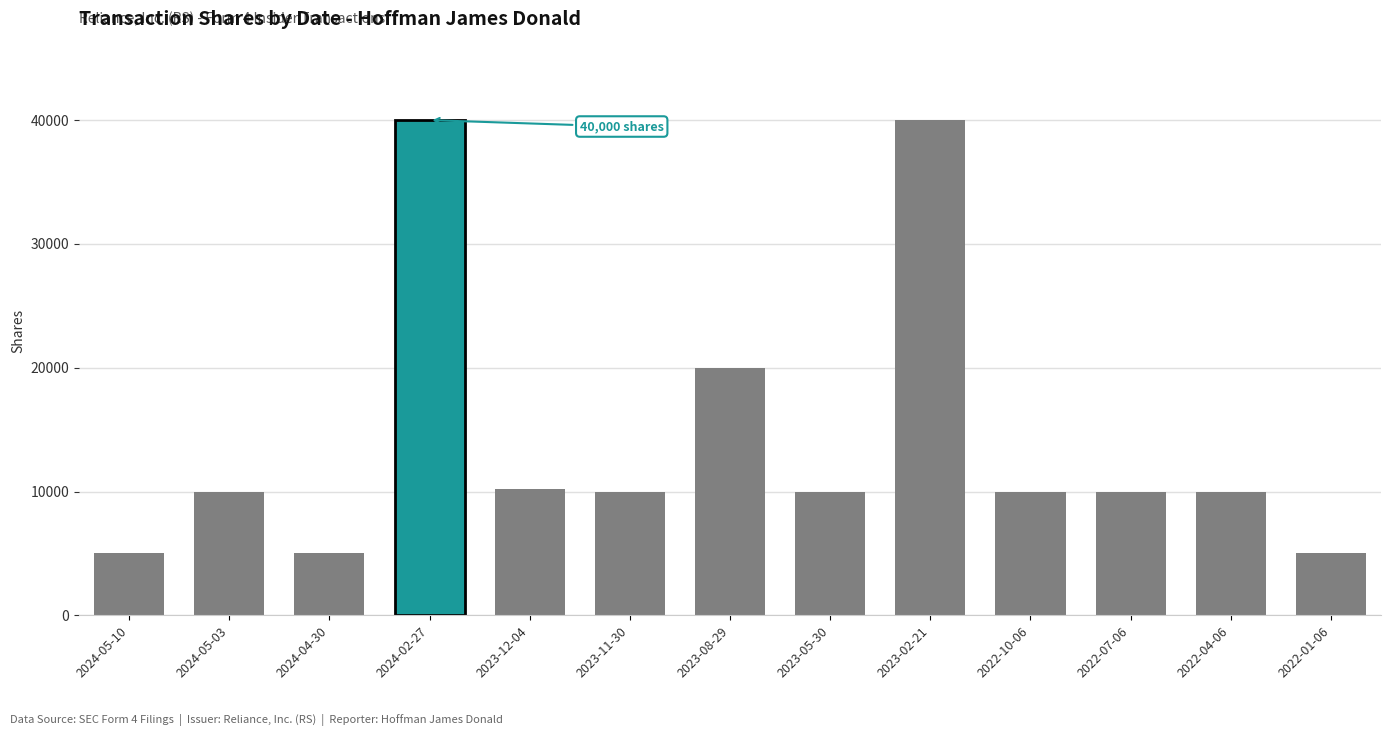

Approximately how many times larger is the value at 2023-08-29 compared to 2023-12-04?

2.0